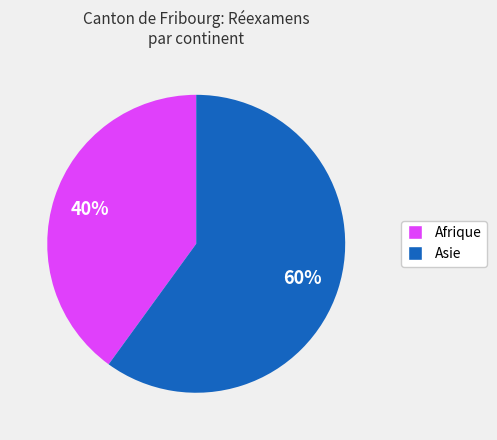

How many slices are in this pie chart?

2